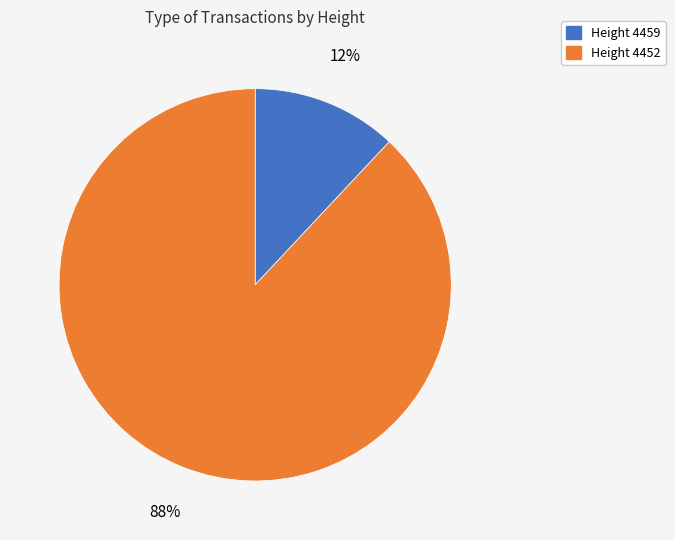

Does any single category account for the majority?

Yes